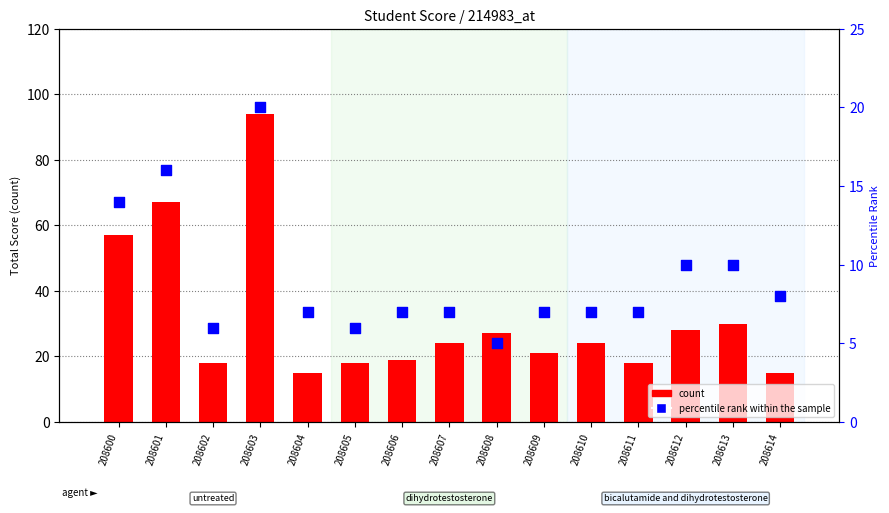

Which series reaches the minimum Y coordinate?

percentile rank within the sample